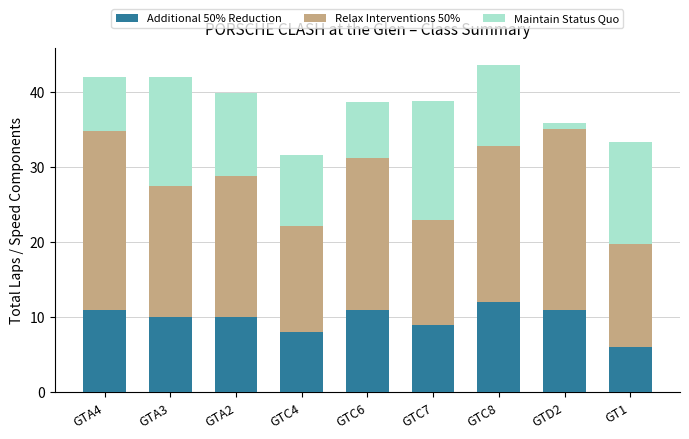

The value of Additional 50% Reduction at GTC6 is 11.0. True or false?

True